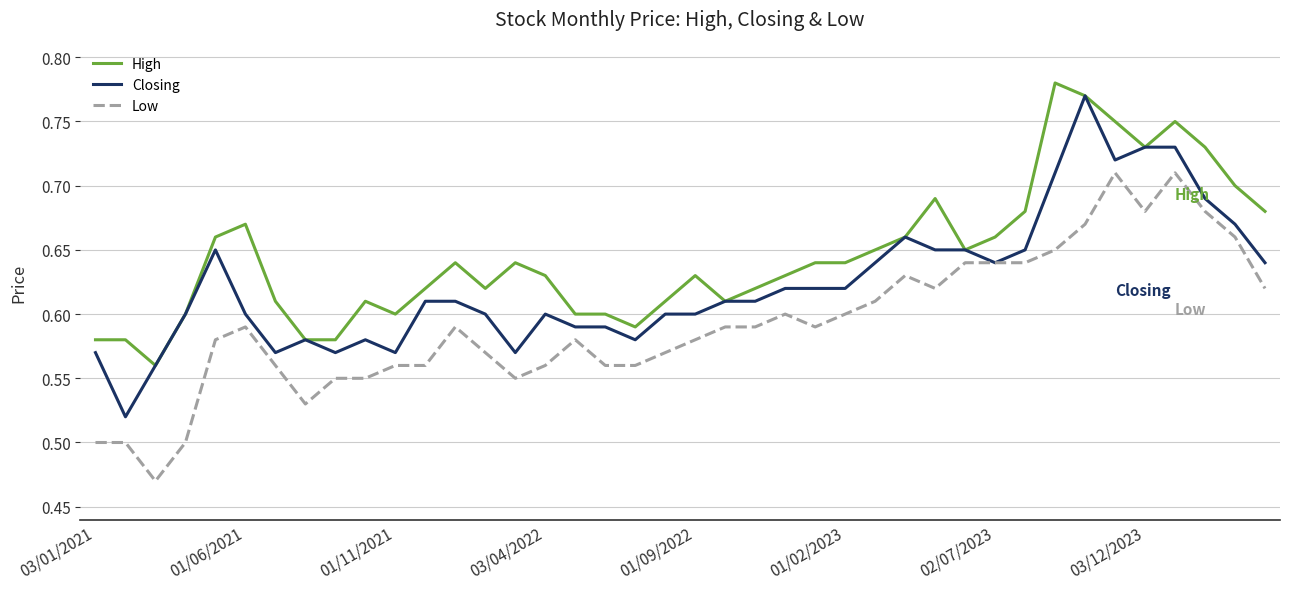

Rank the series by their average value, from highest to lowest.

High, Closing, Low